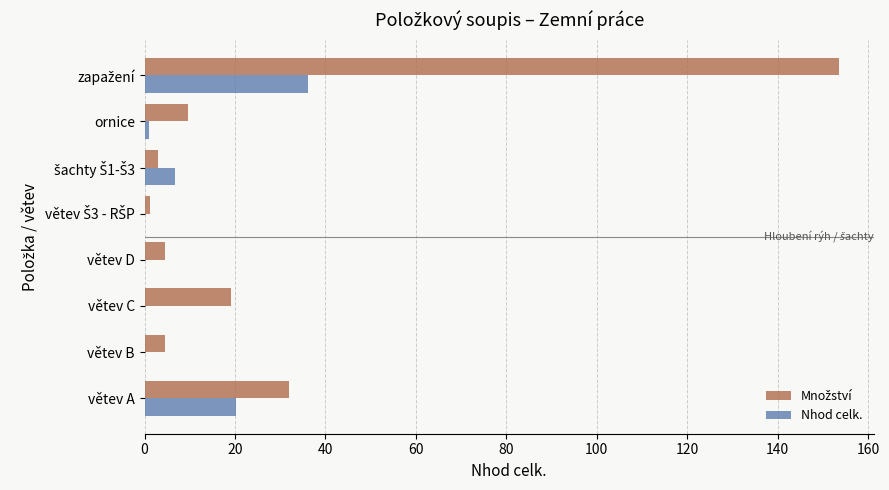

The value of Nhod celk. at větev A is 5.2. True or false?

False